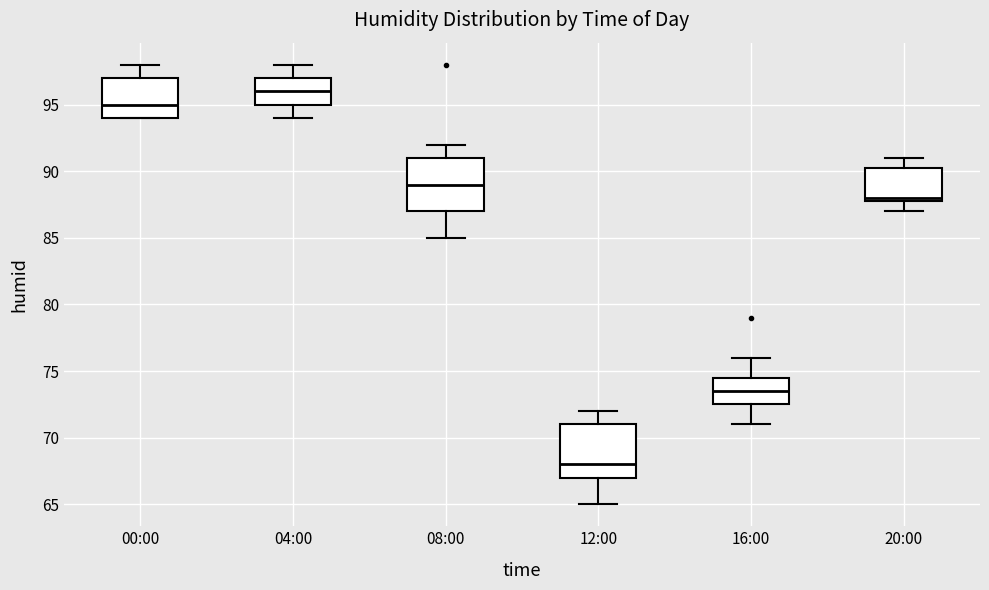

Where does the upper whisker of the box for 12:00 end on the y-axis? The values are not printed on the chart, so give them approximately, as read against the axis.

72.0